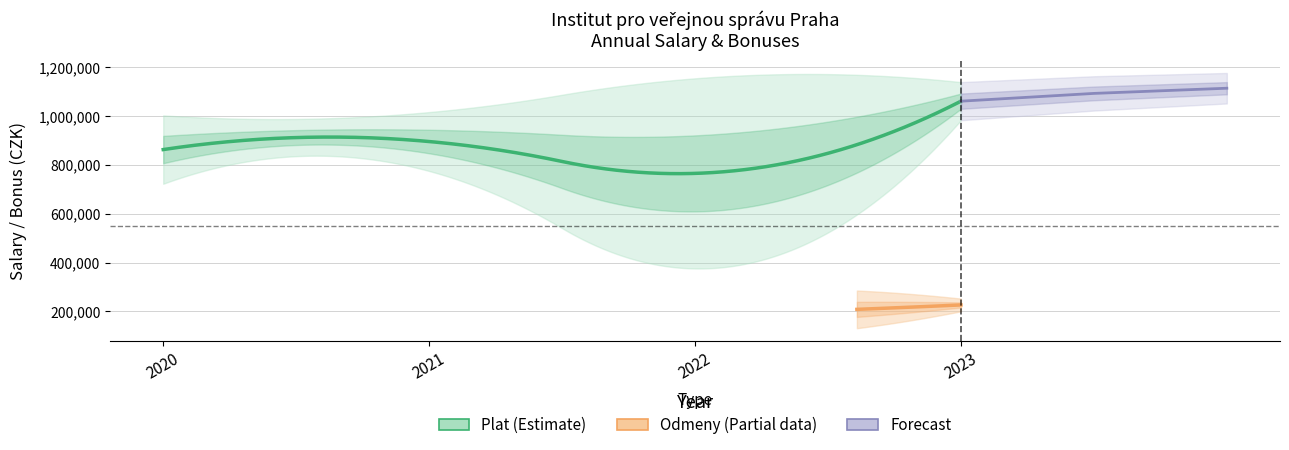

True or false: Odmeny and Plat intersect in this chart.

False